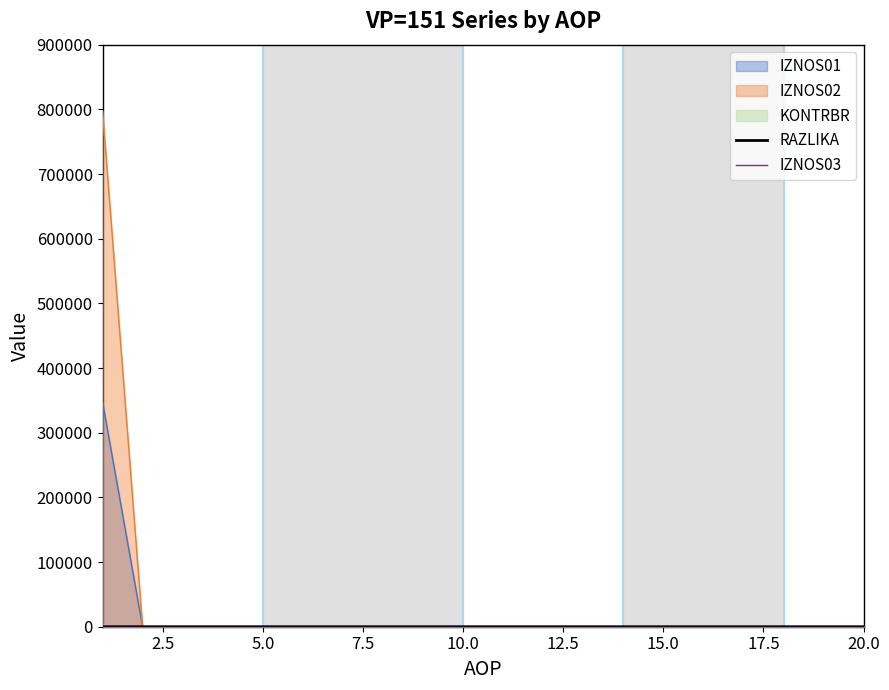

True or false: IZNOS03 has a value of 0.0 at 20.0.

True